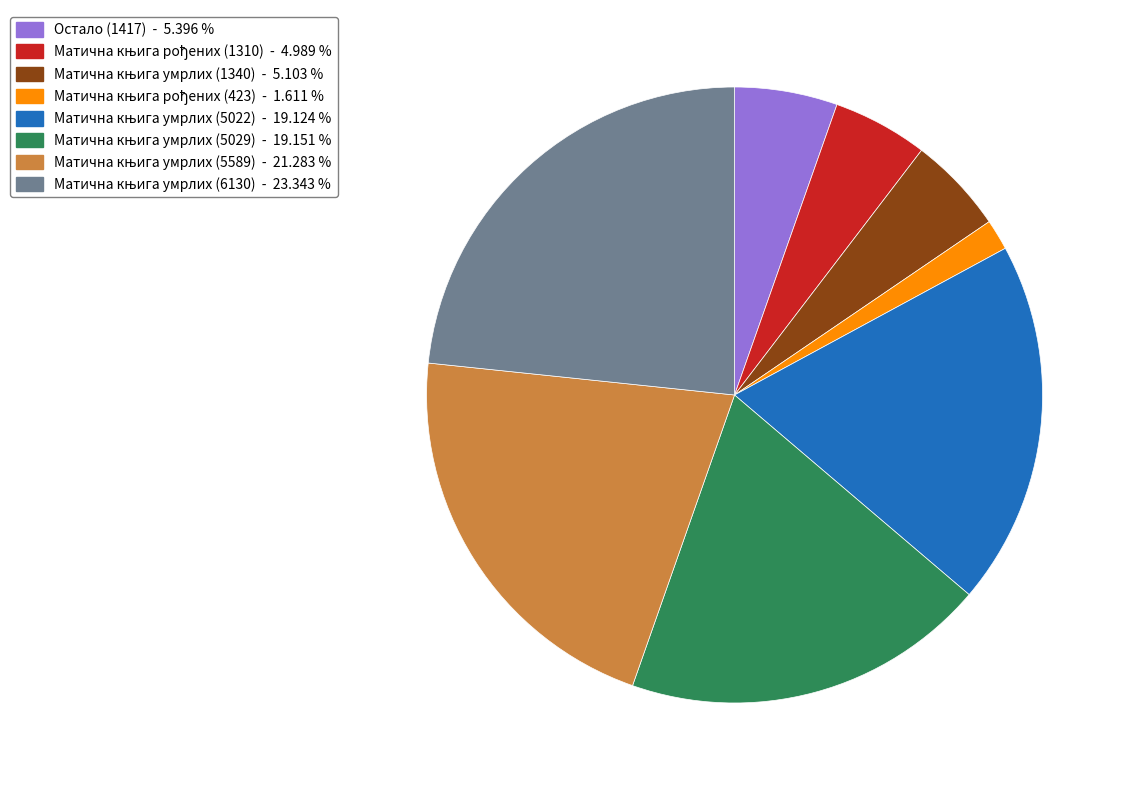

Does any single category account for the majority?

No